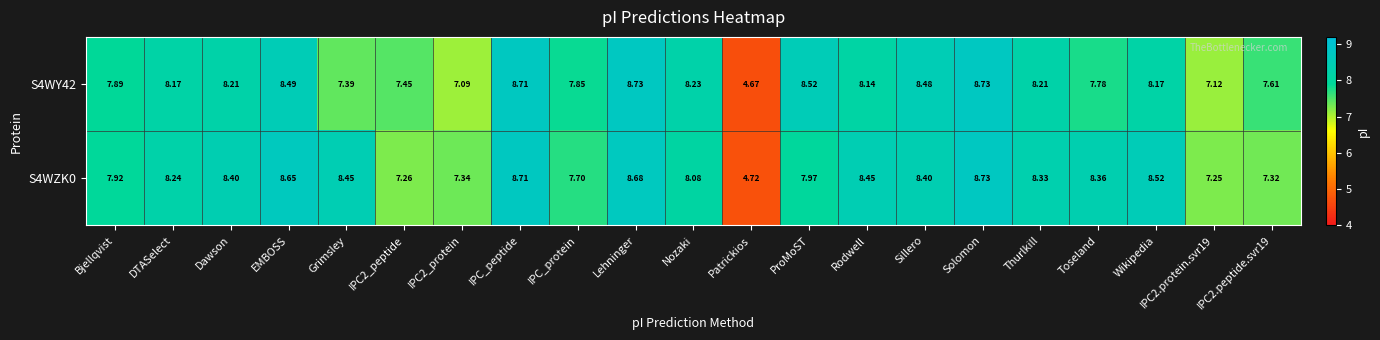

Where does the S4WZK0 series first go above 8?

DTASelect